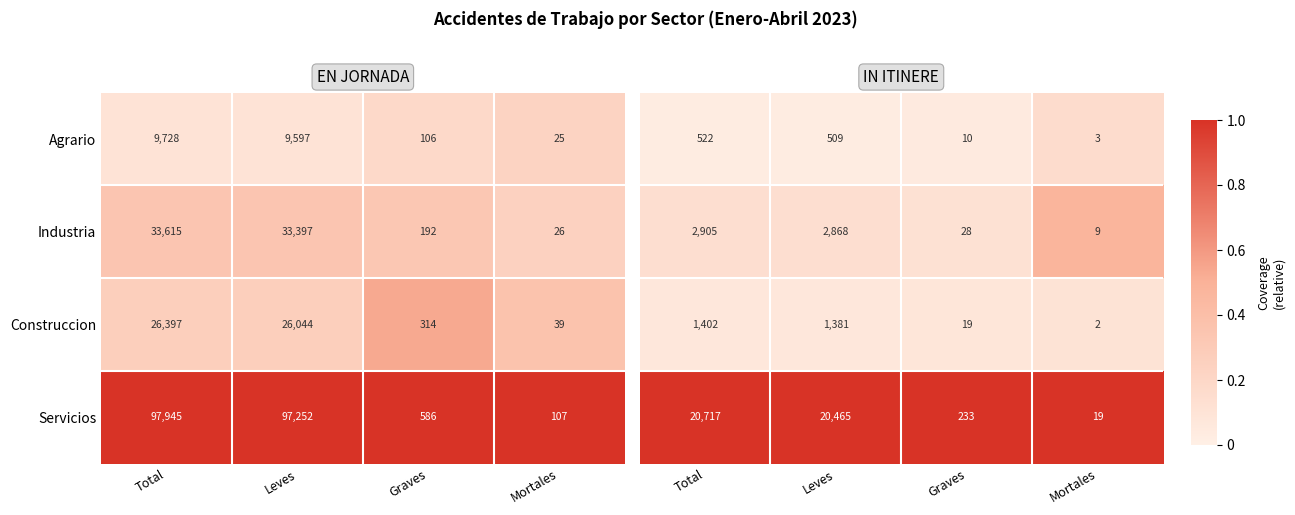

Is the value of Industria at Total greater than the value of Agrario at Leves?

Yes